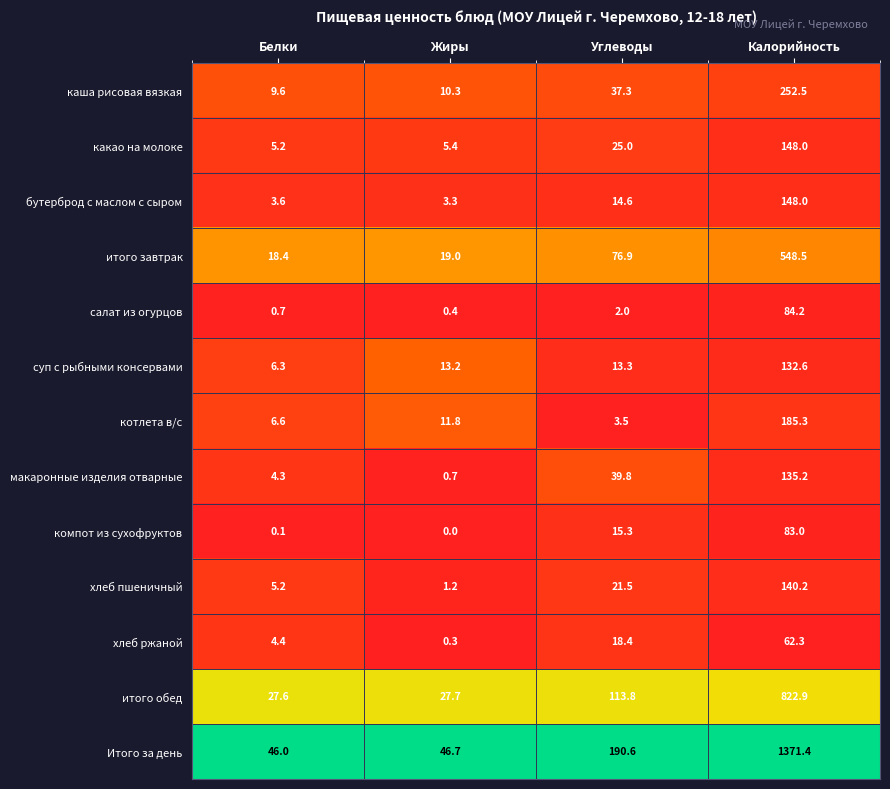

The Итого за день series shows 305.8 at Калорийность. True or false?

False